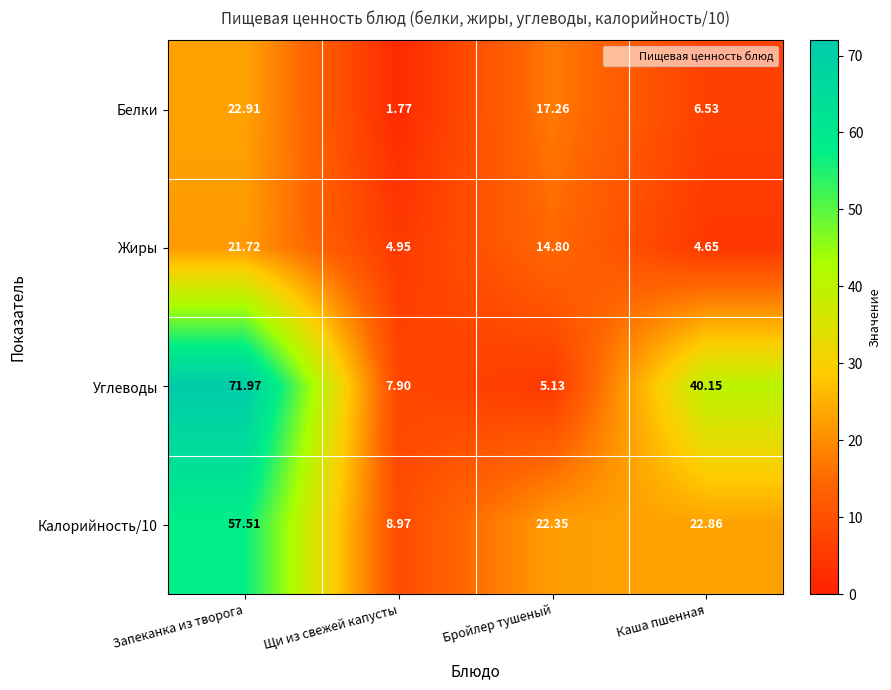

Between Щи из свежей капусты and Бройлер тушеный, which series saw the biggest shift?

Белки